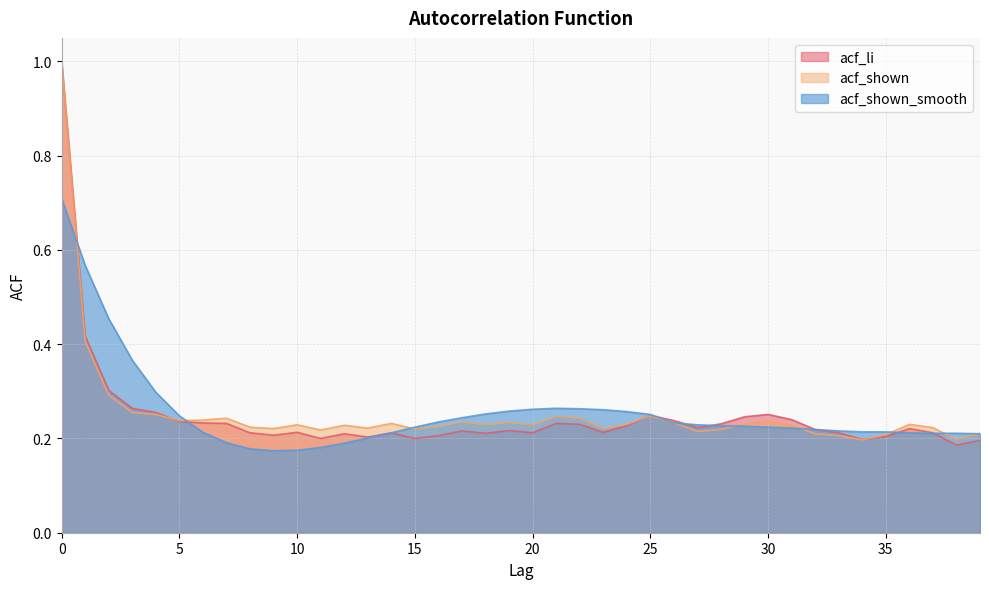

What is the value of the acf_shown_smooth point at the 37th from the left?

0.2